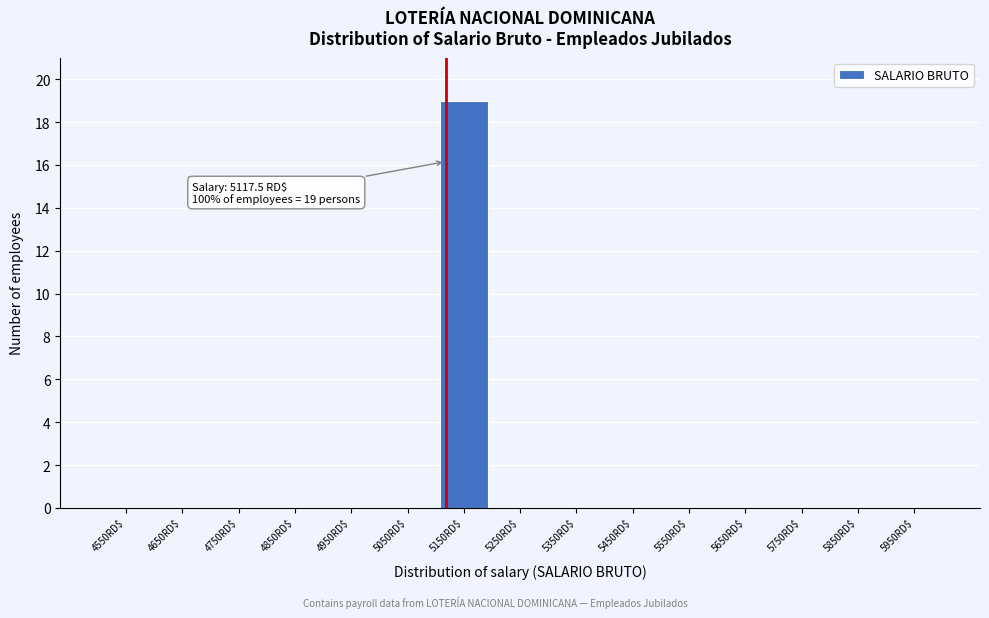

Which range on the x-axis has the tallest bar?

5100 to 5200